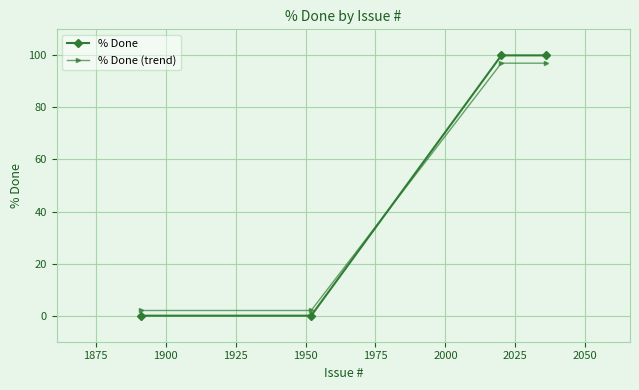

What is the sum of all % Done values?

200